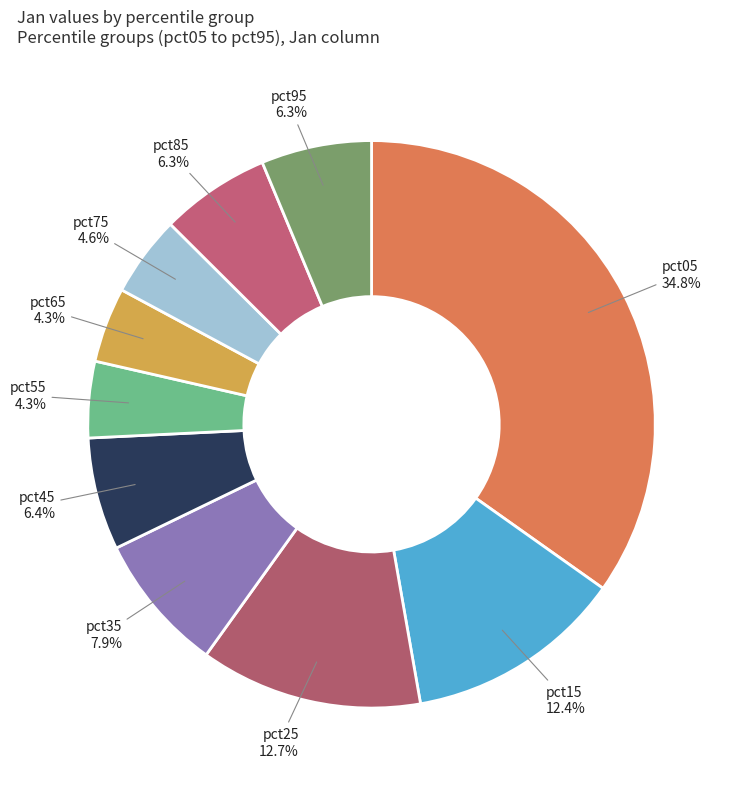

Combined, do pct55 and pct25 account for over 50%?

No